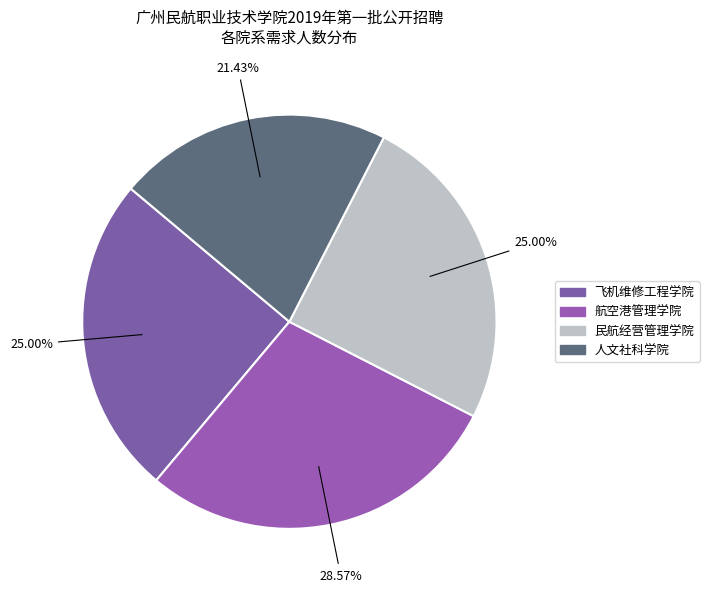

What percentage do 航空港管理学院 and 飞机维修工程学院 together represent?

53.6%